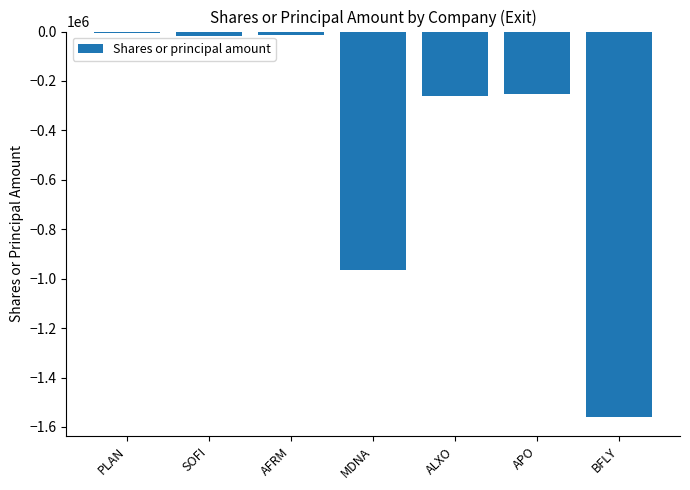

What is the change in value from SOFI to BFLY?

-1540582